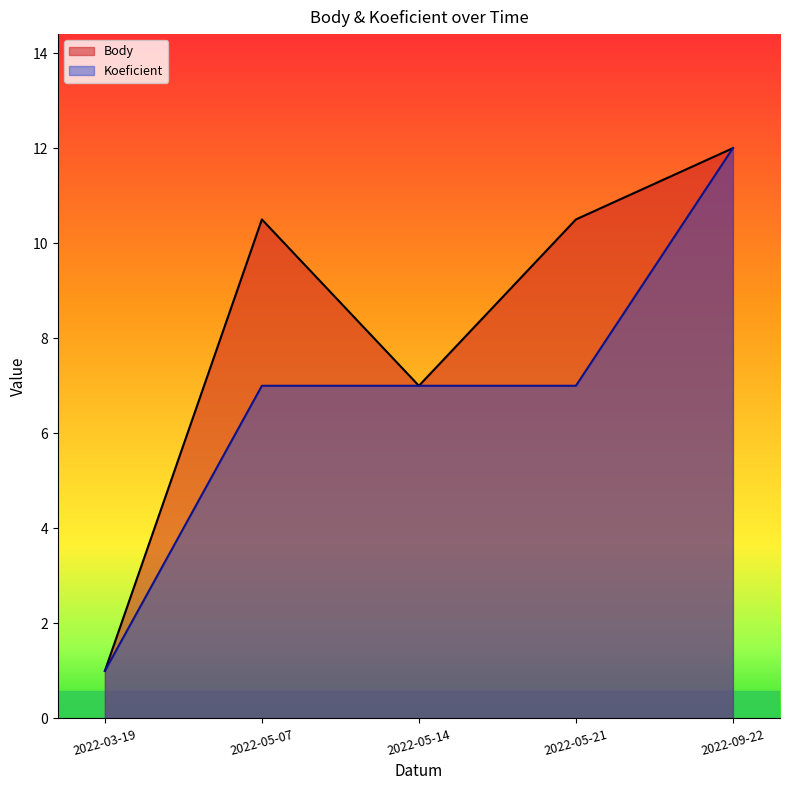

Which series has the largest total across all categories?

Body